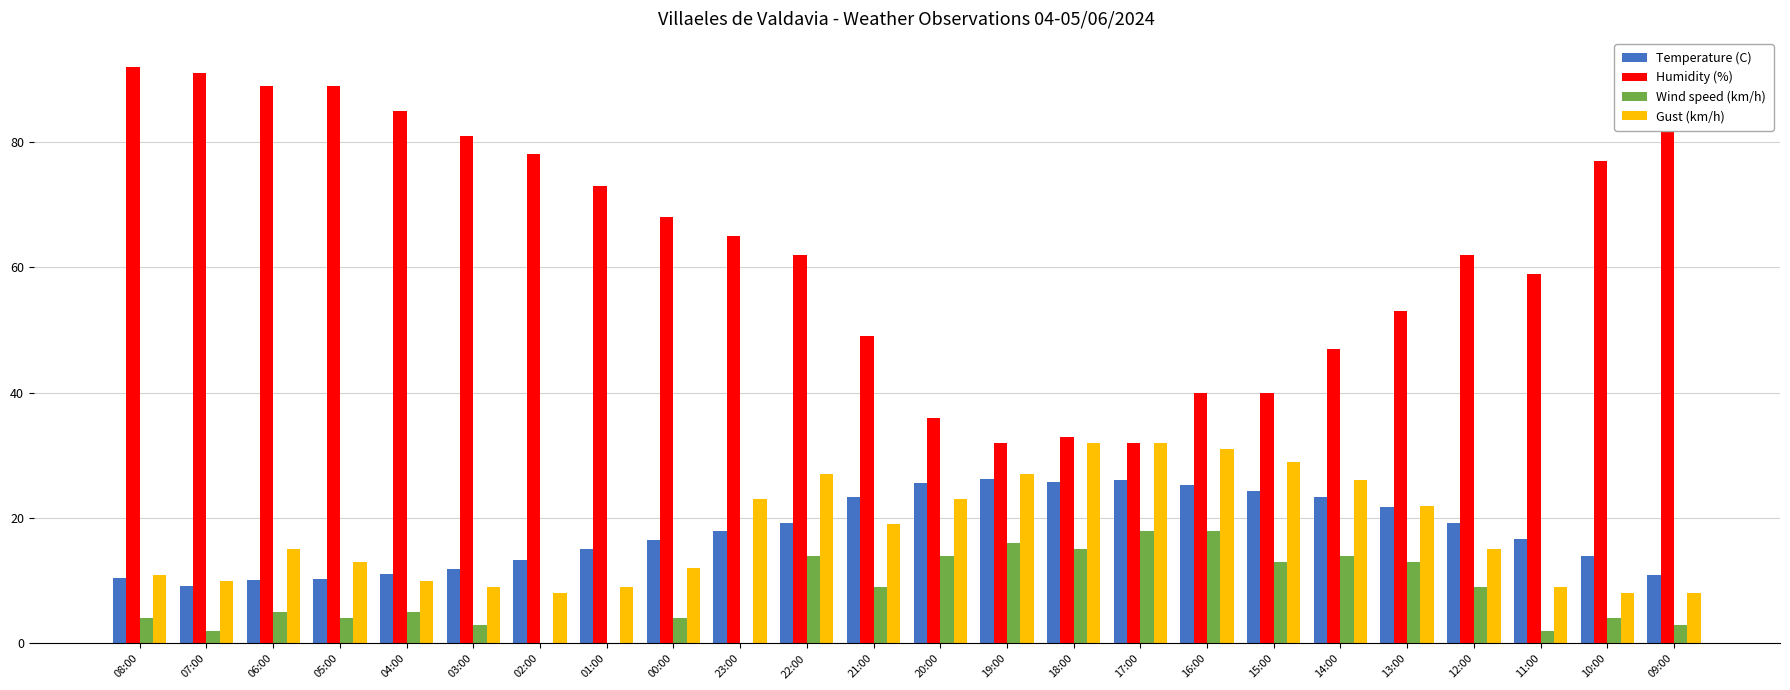

Is it true that Temperature (C) equals 26.2 at 19:00?

True